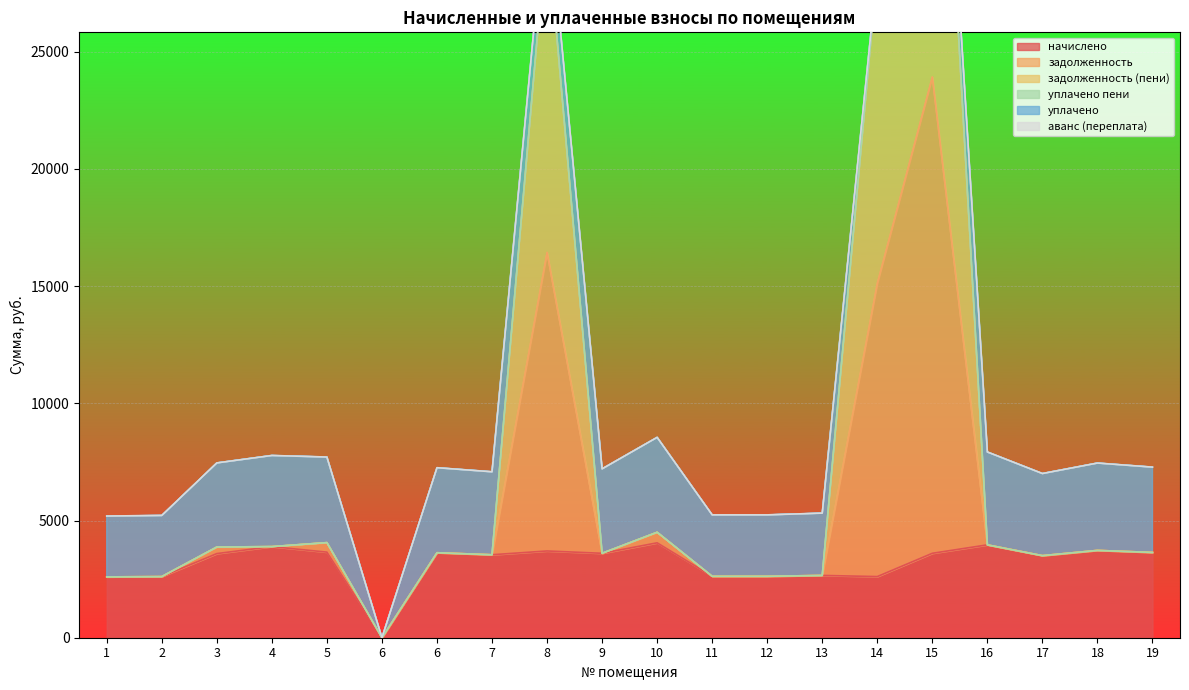

What is the value of the задолженность (пени) point at the 17th from the left?

3962.1